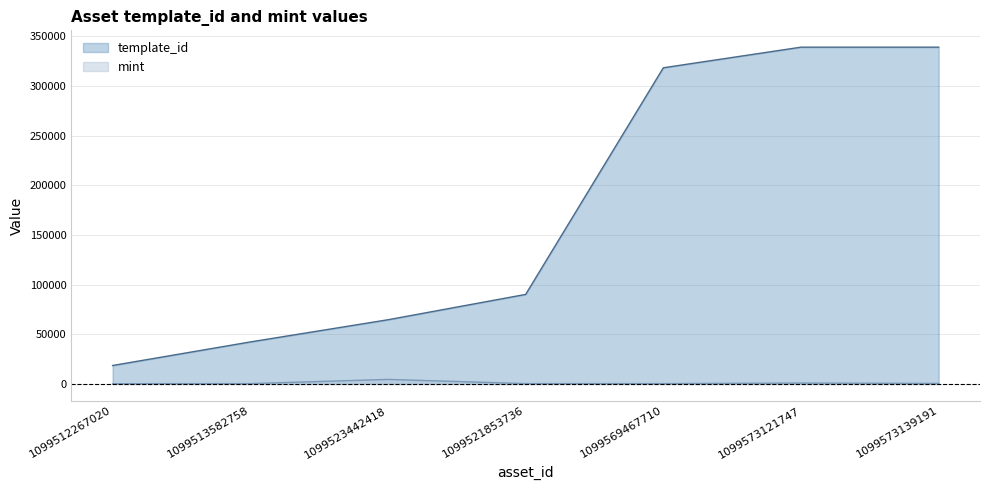

Which series changed the most between 1099569467710 and 1099573121747?

template_id